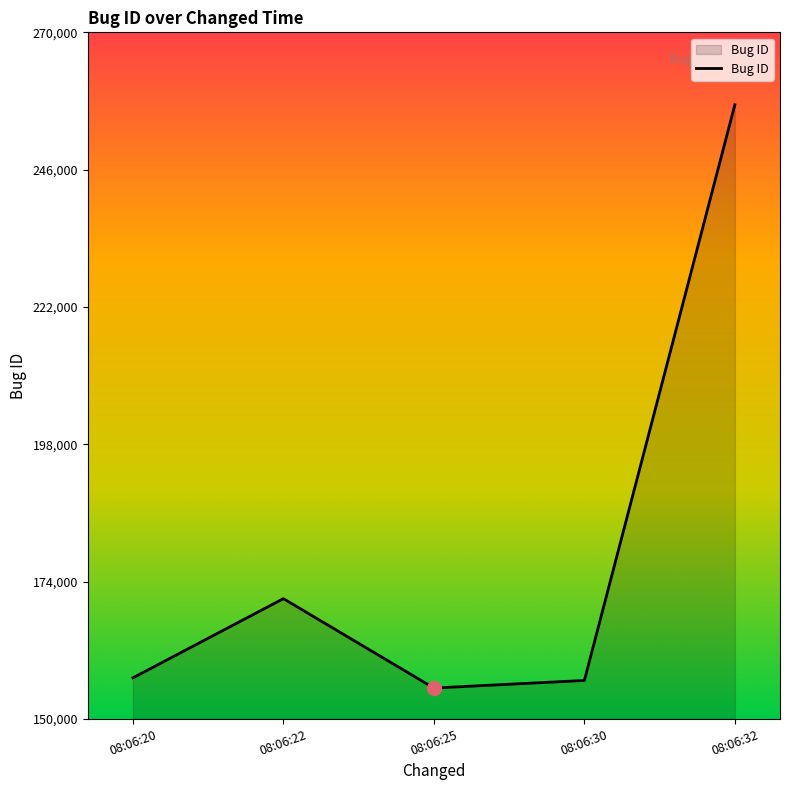

The value at 08:06:25 is 87082. True or false?

False